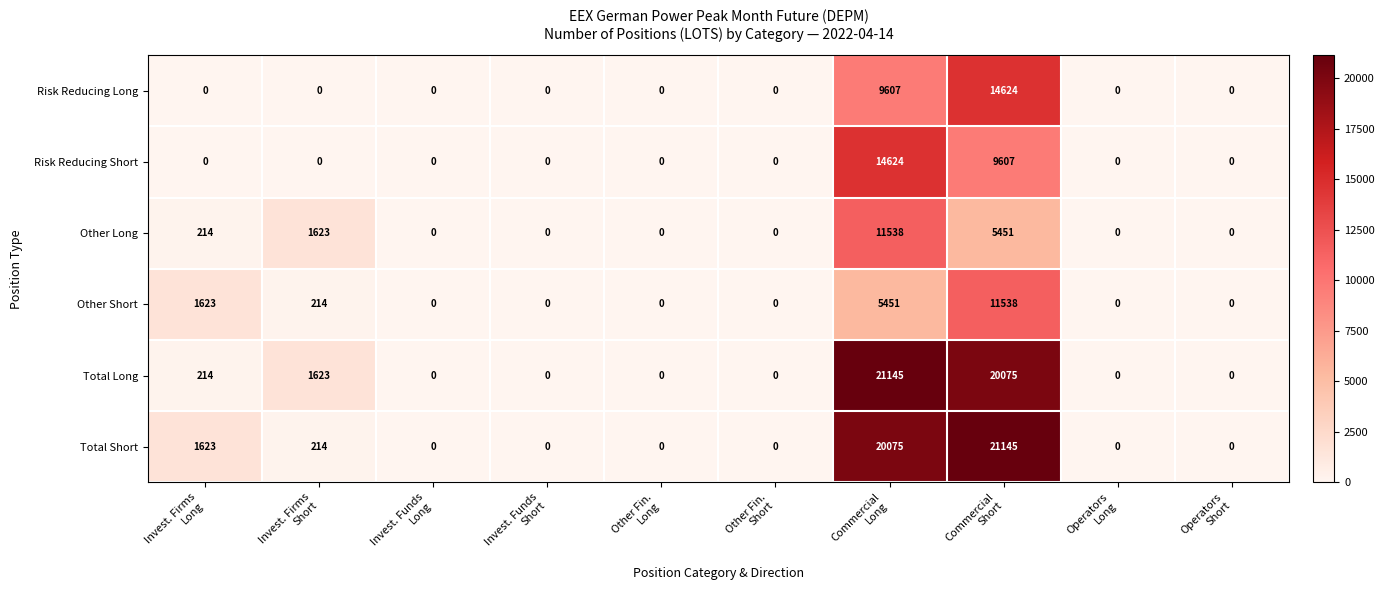

What is the average value of the Other Short series?

1883